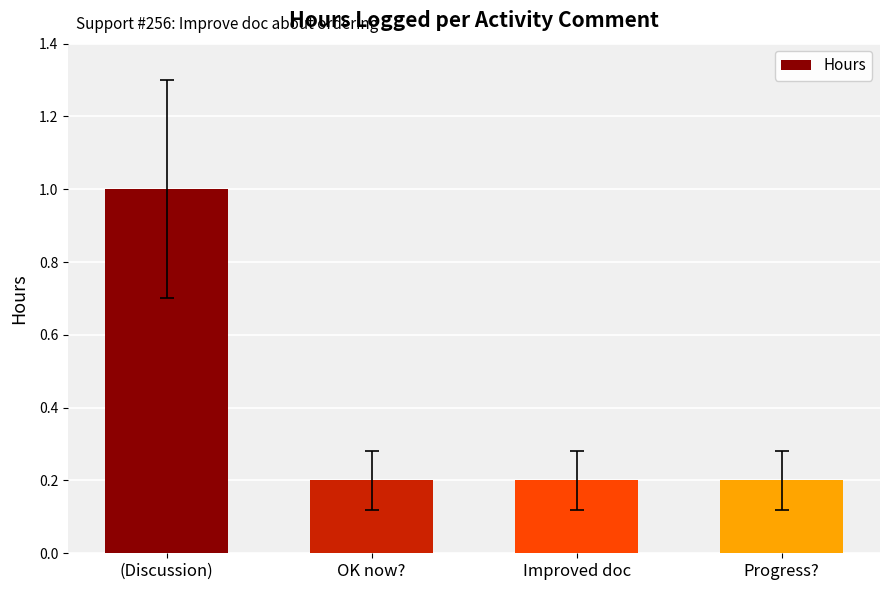

Reading left to right, list all the values displayed in this chart.

(Discussion)=1.0	OK now?=0.2	Improved doc=0.2	Progress?=0.2